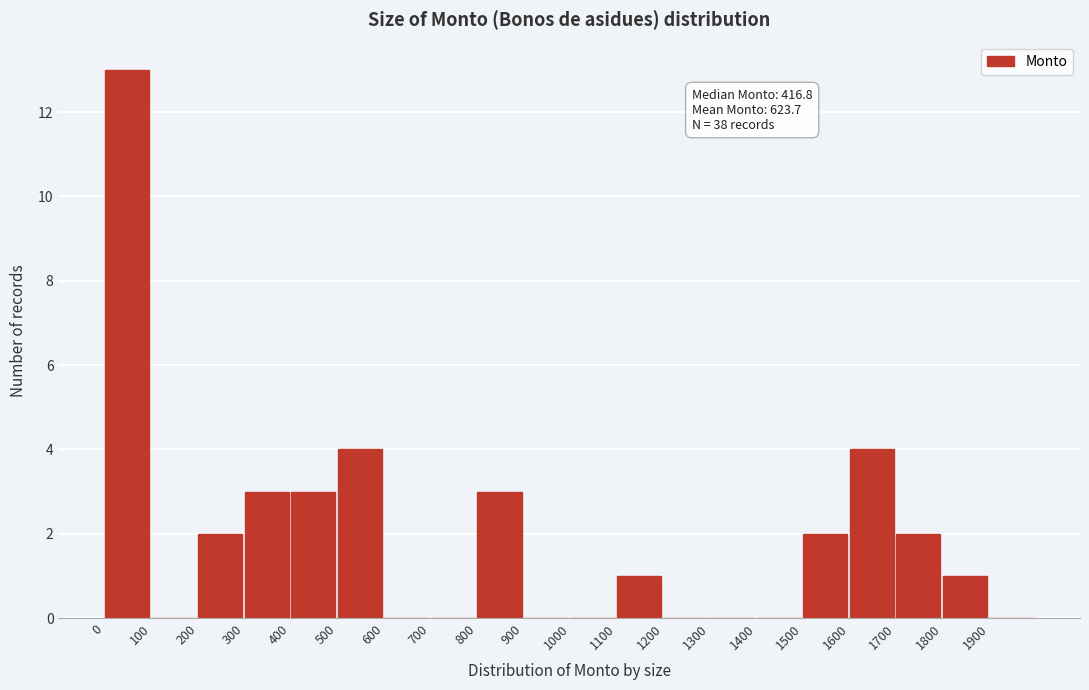

Over which range of the x-axis is the bar tallest?

0 to 100